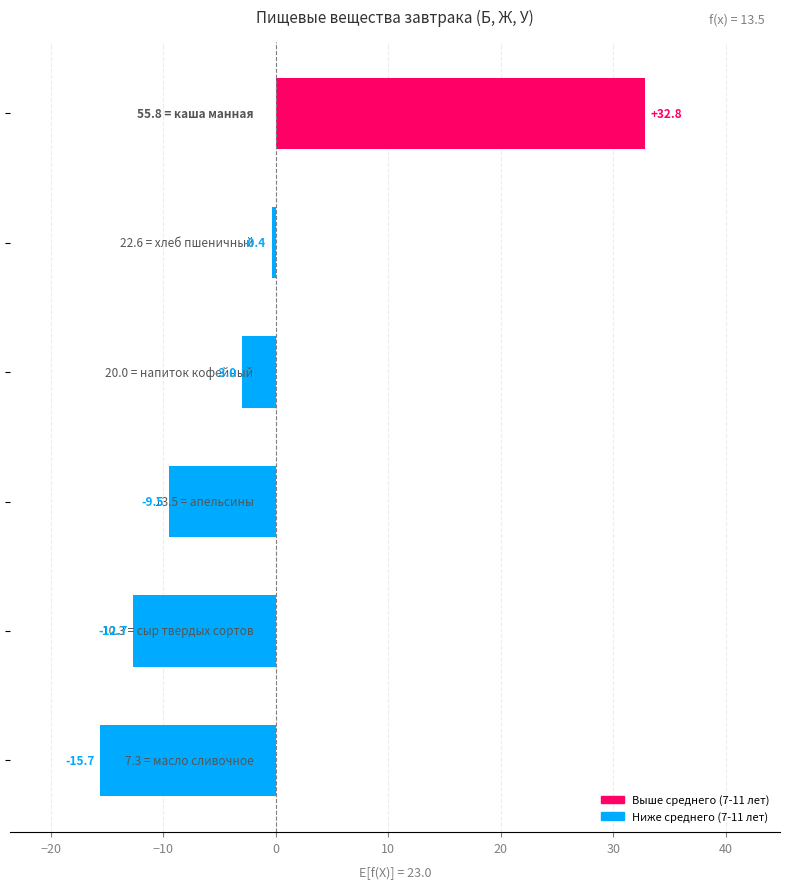

How many series are shown in this chart?

1